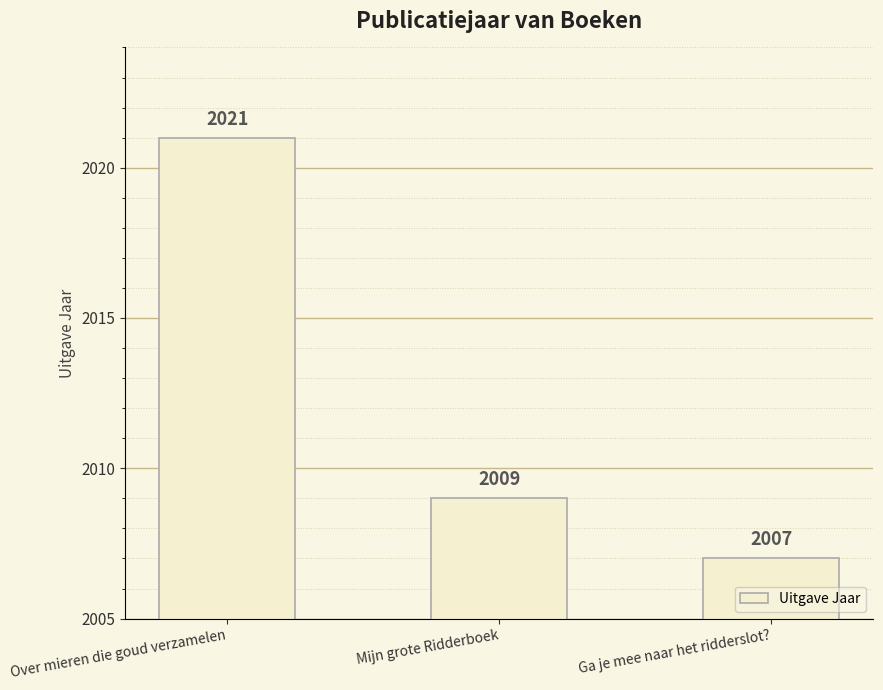

List the labels in order of value, largest first.

Over mieren die goud verzamelen, Mijn grote Ridderboek, Ga je mee naar het ridderslot?